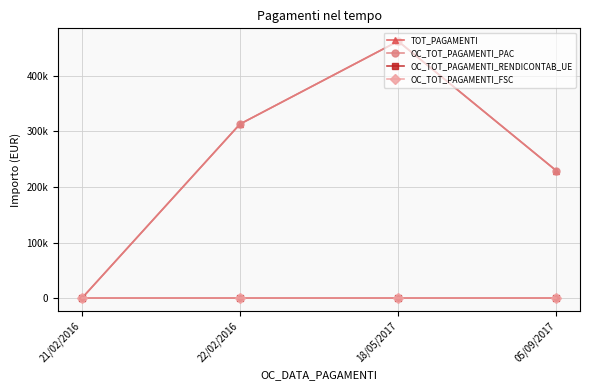

What is the spread (max minus min) of values at 22/02/2016?

312900.0